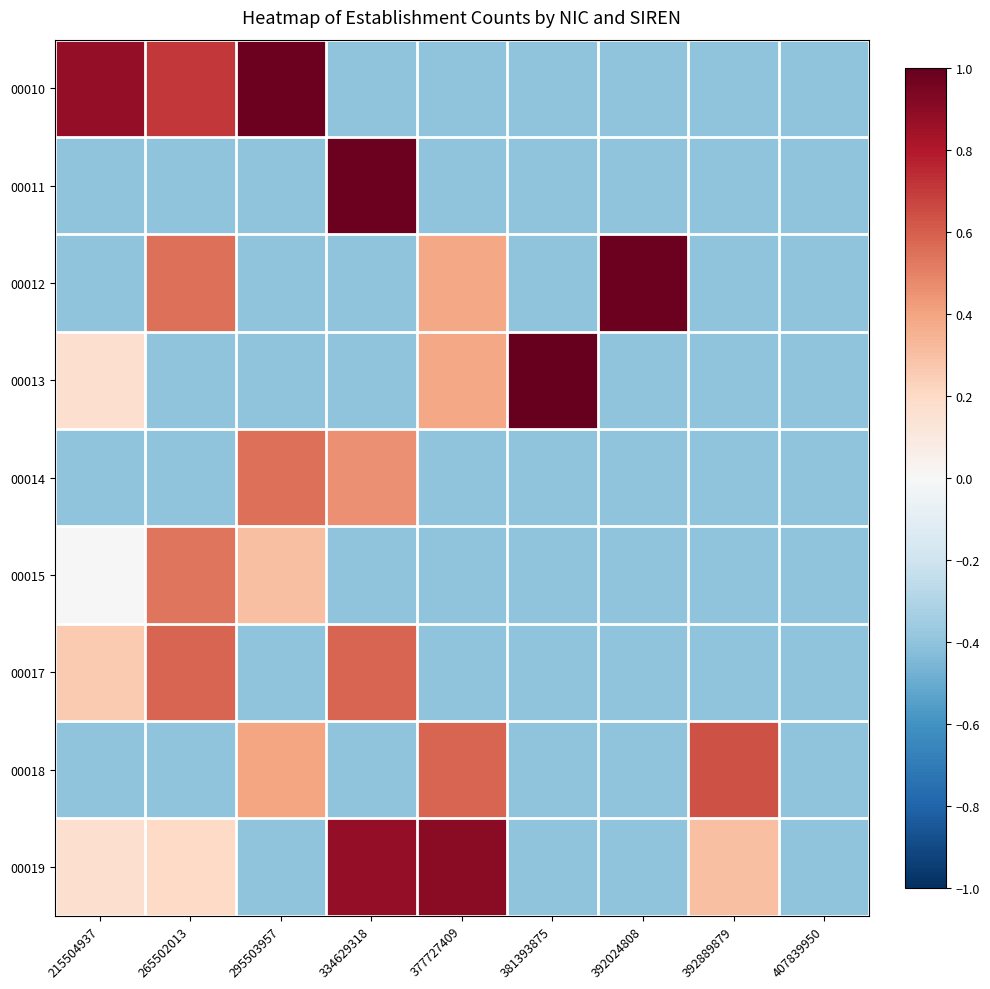

What is the minimum value shown in the chart?

-0.4